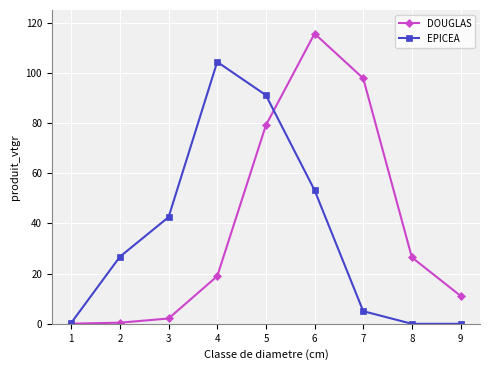

Is it true that EPICEA equals 20.1 at 3?

False